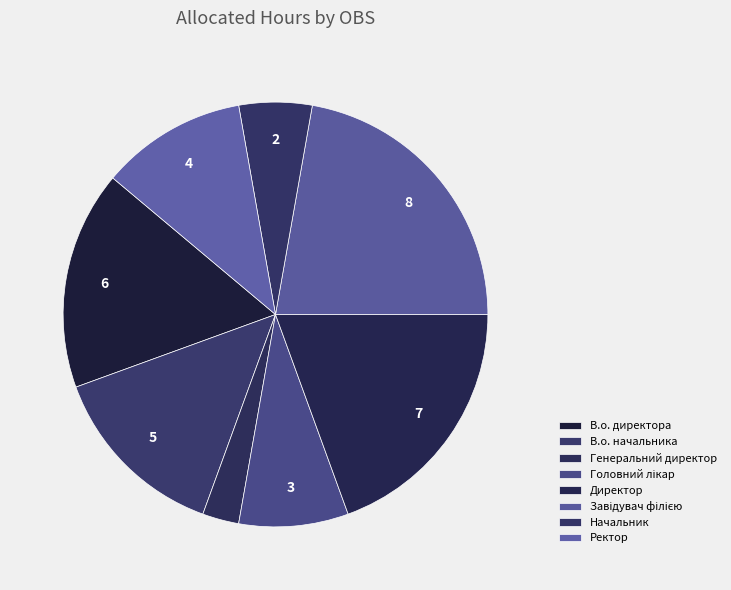

What is the ratio of the value at Головний лікар to the value at Ректор?

0.8